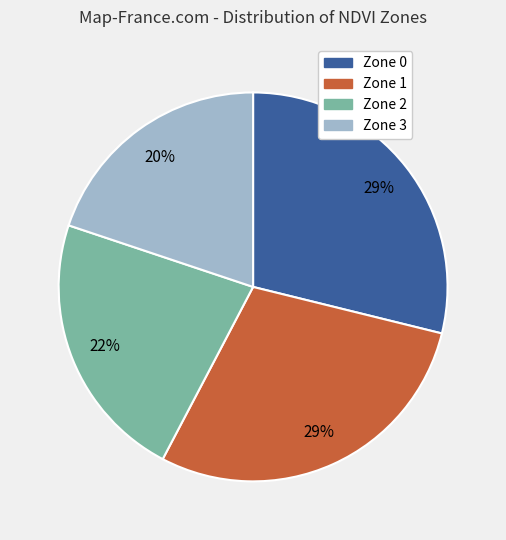

How many slices are in this pie chart?

4